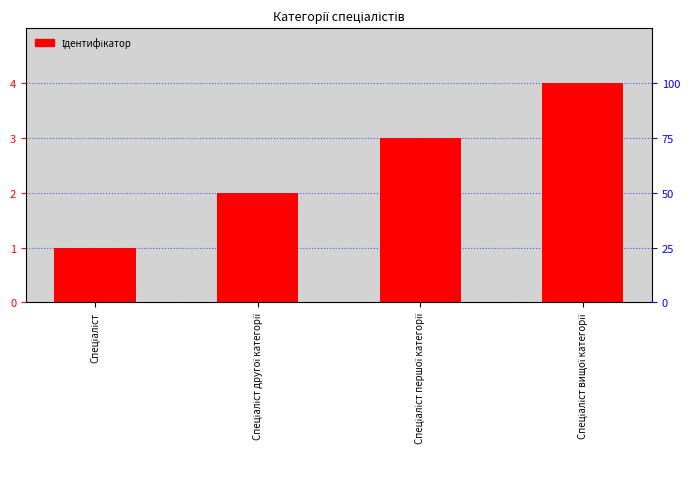

Which category has the highest value across all series?

Спеціаліст вищої категорії